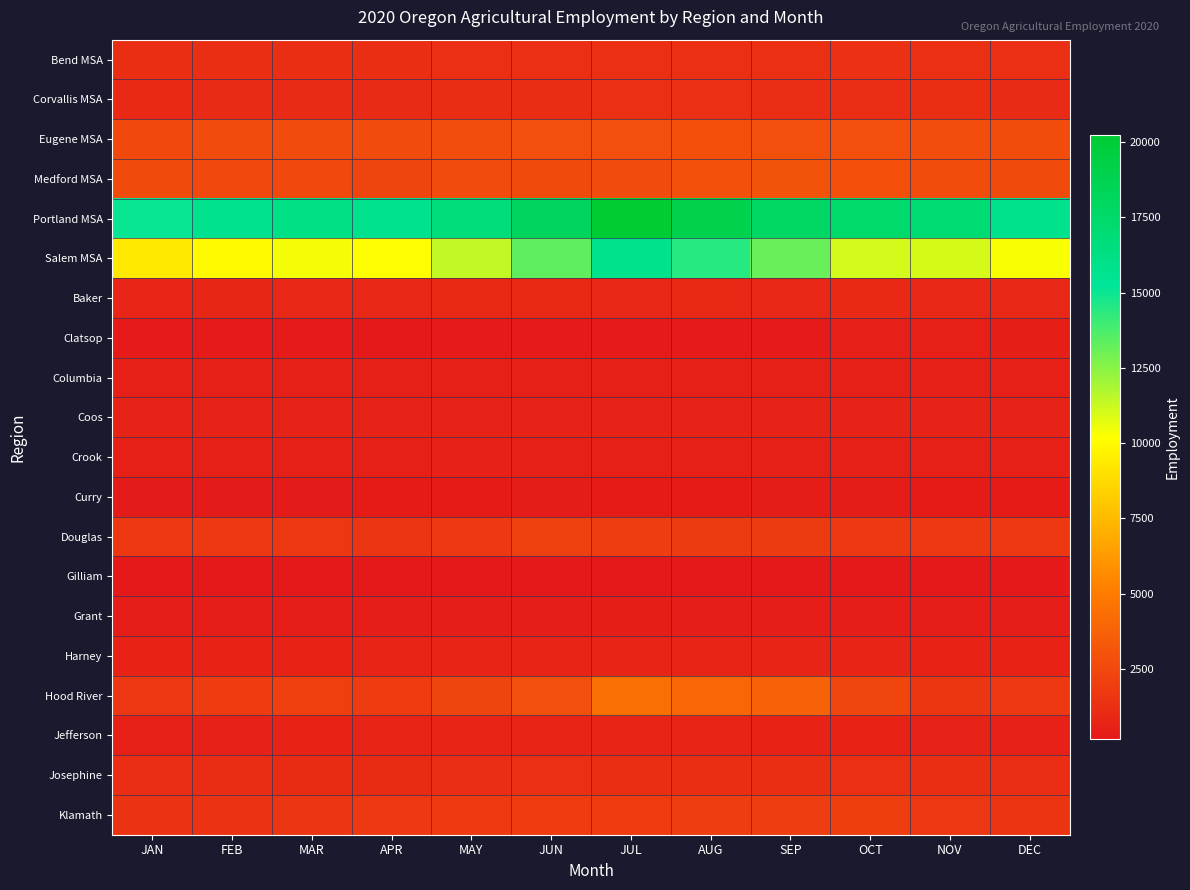

Reading left to right, transcribe all the data shown in this chart.

Bend MSA: JAN=1180	FEB=1180	MAR=1180	APR=1210	MAY=1220	JUN=1230	JUL=1270	AUG=1290	SEP=1270	OCT=1330	NOV=1270	DEC=1240
Corvallis MSA: JAN=980	FEB=1050	MAR=1050	APR=1060	MAY=1110	JUN=1140	JUL=1290	AUG=1240	SEP=1150	OCT=1160	NOV=1180	DEC=1060
Eugene MSA: JAN=2540	FEB=2600	MAR=2630	APR=2620	MAY=2720	JUN=2750	JUL=2810	AUG=2830	SEP=2790	OCT=2790	NOV=2740	DEC=2700
Medford MSA: JAN=2570	FEB=2540	MAR=2490	APR=2310	MAY=2610	JUN=2570	JUL=2630	AUG=2910	SEP=2980	OCT=2840	NOV=2690	DEC=2570
Portland MSA: JAN=15030	FEB=15760	MAR=16180	APR=15720	MAY=16680	JUN=18060	JUL=20240	AUG=18830	SEP=17840	OCT=17430	NOV=17020	DEC=15860
Salem MSA: JAN=9360	FEB=10030	MAR=10430	APR=10230	MAY=11410	JUN=13360	JUL=15850	AUG=14440	SEP=13160	OCT=11100	NOV=11010	DEC=10300
Baker: JAN=780	FEB=810	MAR=830	APR=860	MAY=870	JUN=880	JUL=860	AUG=870	SEP=850	OCT=920	NOV=850	DEC=840
Clatsop: JAN=200	FEB=200	MAR=200	APR=190	MAY=210	JUN=210	JUL=220	AUG=220	SEP=230	OCT=440	NOV=480	DEC=400
Columbia: JAN=520	FEB=540	MAR=550	APR=540	MAY=540	JUN=520	JUL=530	AUG=530	SEP=530	OCT=530	NOV=520	DEC=510
Coos: JAN=610	FEB=600	MAR=610	APR=600	MAY=600	JUN=620	JUL=620	AUG=600	SEP=610	OCT=630	NOV=640	DEC=630
Crook: JAN=530	FEB=530	MAR=540	APR=550	MAY=560	JUN=550	JUL=550	AUG=540	SEP=540	OCT=540	NOV=520	DEC=510
Curry: JAN=260	FEB=260	MAR=260	APR=280	MAY=290	JUN=330	JUL=310	AUG=300	SEP=320	OCT=340	NOV=290	DEC=280
Douglas: JAN=1680	FEB=1700	MAR=1660	APR=1560	MAY=1730	JUN=2020	JUL=1950	AUG=1830	SEP=1840	OCT=1750	NOV=1700	DEC=1710
Gilliam: JAN=160	FEB=170	MAR=160	APR=160	MAY=170	JUN=180	JUL=180	AUG=190	SEP=180	OCT=170	NOV=170	DEC=160
Grant: JAN=380	FEB=380	MAR=370	APR=390	MAY=390	JUN=390	JUL=400	AUG=390	SEP=380	OCT=380	NOV=370	DEC=380
Harney: JAN=670	FEB=680	MAR=700	APR=710	MAY=730	JUN=740	JUL=740	AUG=740	SEP=720	OCT=720	NOV=690	DEC=690
Hood River: JAN=1630	FEB=1880	MAR=2070	APR=1920	MAY=2300	JUN=2760	JUL=4350	AUG=3990	SEP=3690	OCT=2390	NOV=1610	DEC=1700
Jefferson: JAN=520	FEB=570	MAR=700	APR=730	MAY=730	JUN=710	JUL=710	AUG=720	SEP=680	OCT=680	NOV=600	DEC=570
Josephine: JAN=1150	FEB=1110	MAR=1100	APR=1100	MAY=1170	JUN=1220	JUL=1210	AUG=1190	SEP=1190	OCT=1260	NOV=1200	DEC=1170
Klamath: JAN=1410	FEB=1450	MAR=1540	APR=1720	MAY=1790	JUN=1850	JUL=1900	AUG=1960	SEP=1930	OCT=1970	NOV=1620	DEC=1460